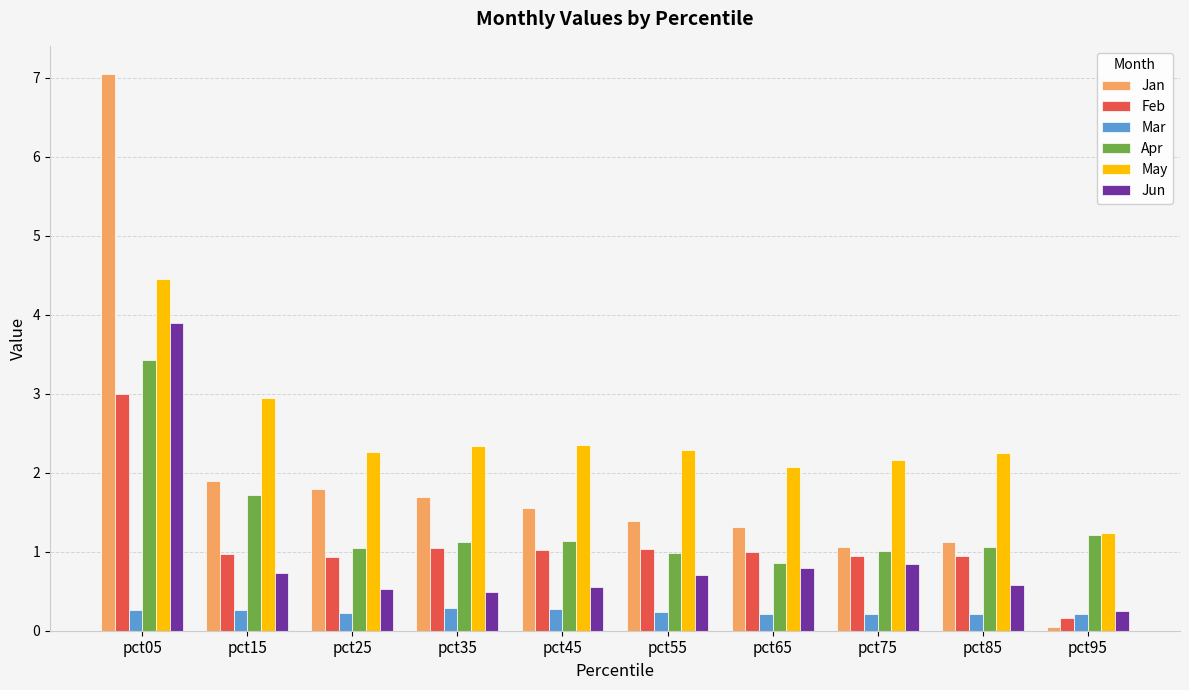

What is the spread (max minus min) of values at pct35?

2.1